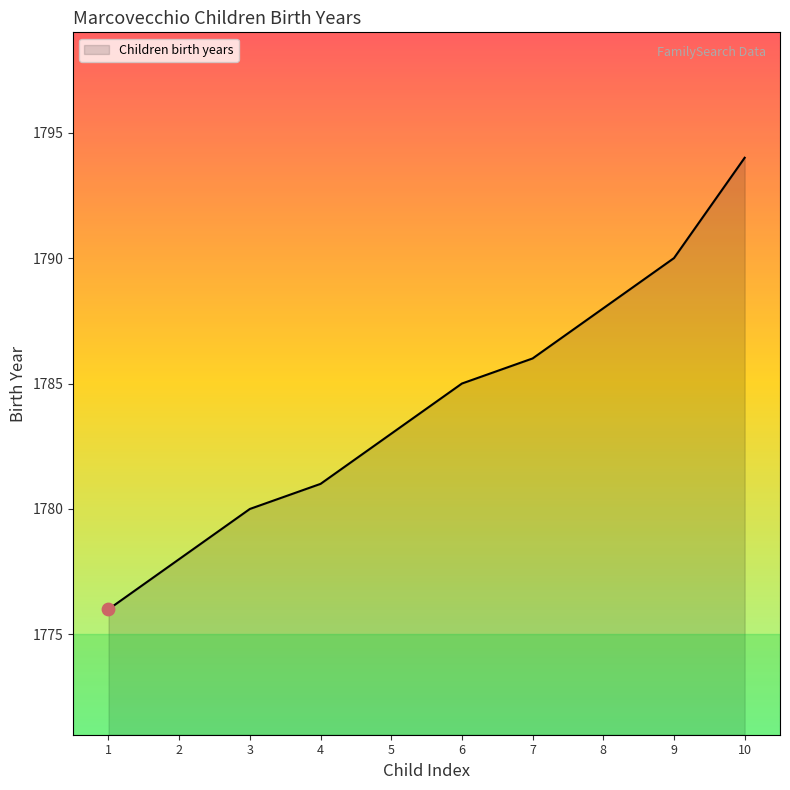

What is the change in value from 1 to 10?

+18